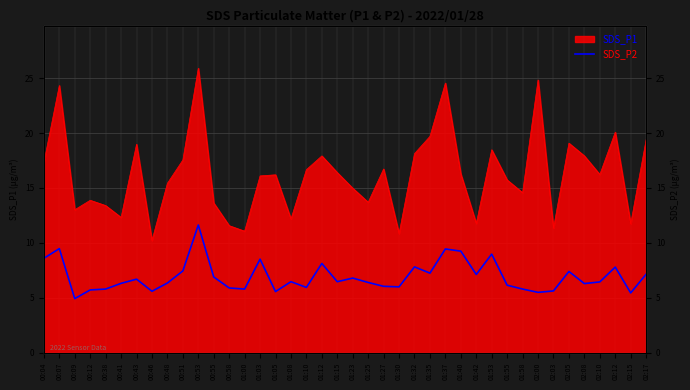

Rank the categories by value from lowest to highest.

00:09, 02:15, 02:00, 01:05, 00:46, 02:03, 00:12, 00:38, 01:00, 01:58, 00:58, 01:10, 01:30, 01:27, 01:55, 02:08, 00:41, 00:48, 01:25, 02:10, 01:08, 01:15, 00:43, 01:23, 00:55, 01:42, 02:17, 01:35, 02:05, 00:51, 02:12, 01:32, 01:12, 01:03, 00:04, 01:53, 01:40, 01:37, 00:07, 00:53